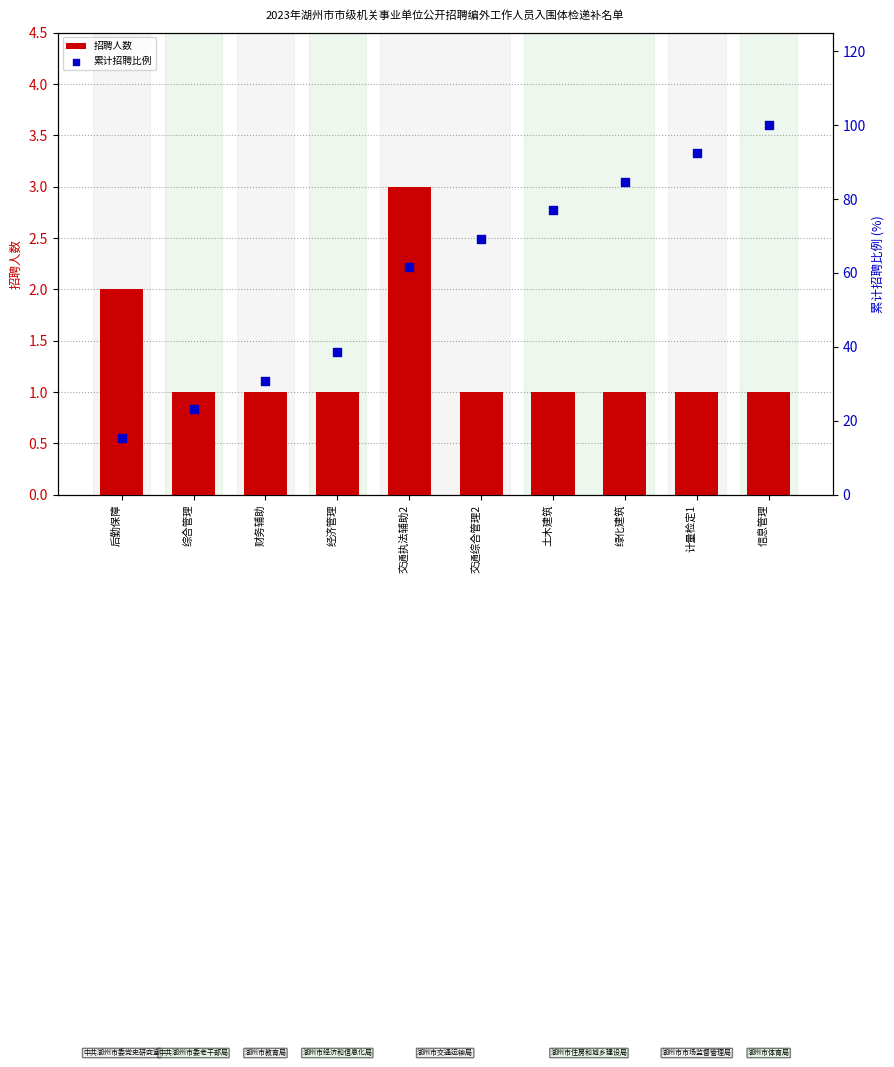

At how many categories does at least one series exceed 14?

10